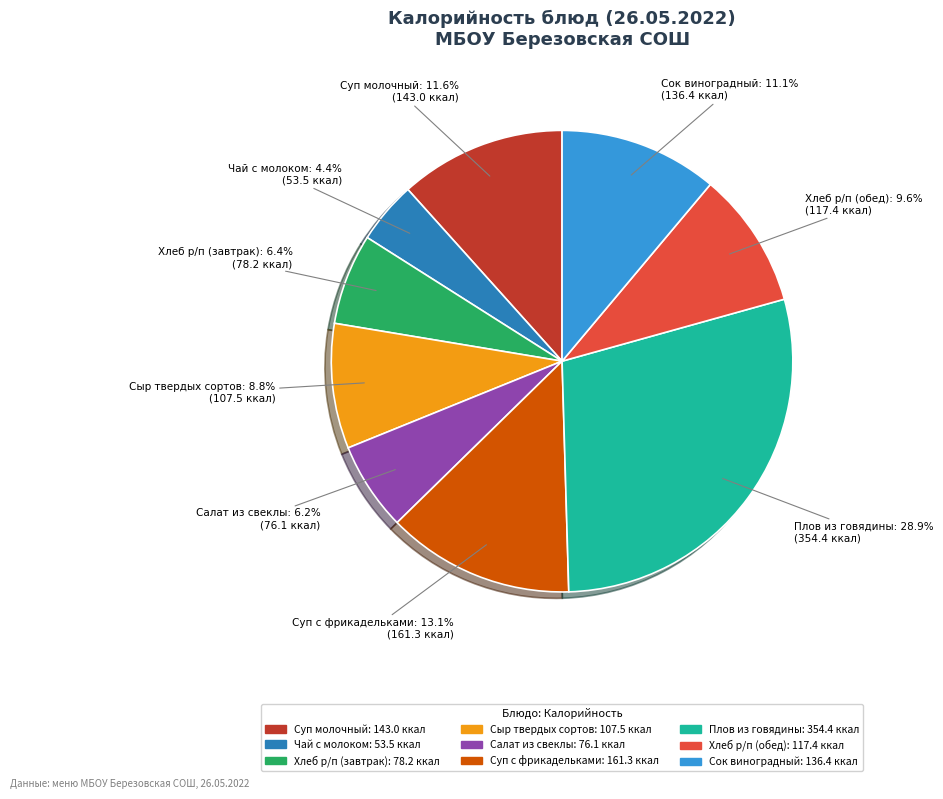

Is there a majority slice in this chart?

No